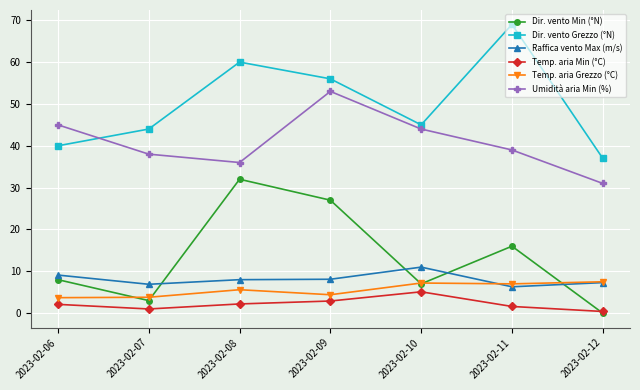

At which category is the sum across all series the highest?

2023-02-09